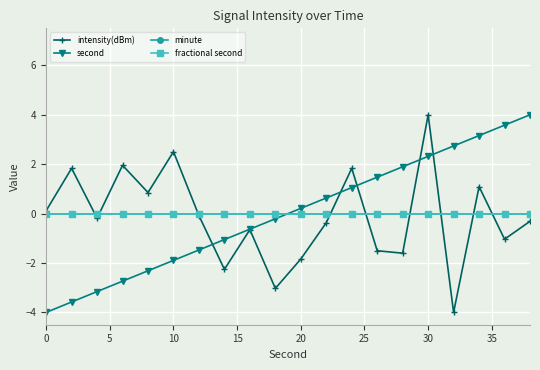

Does the chart have visible grid lines?

Yes